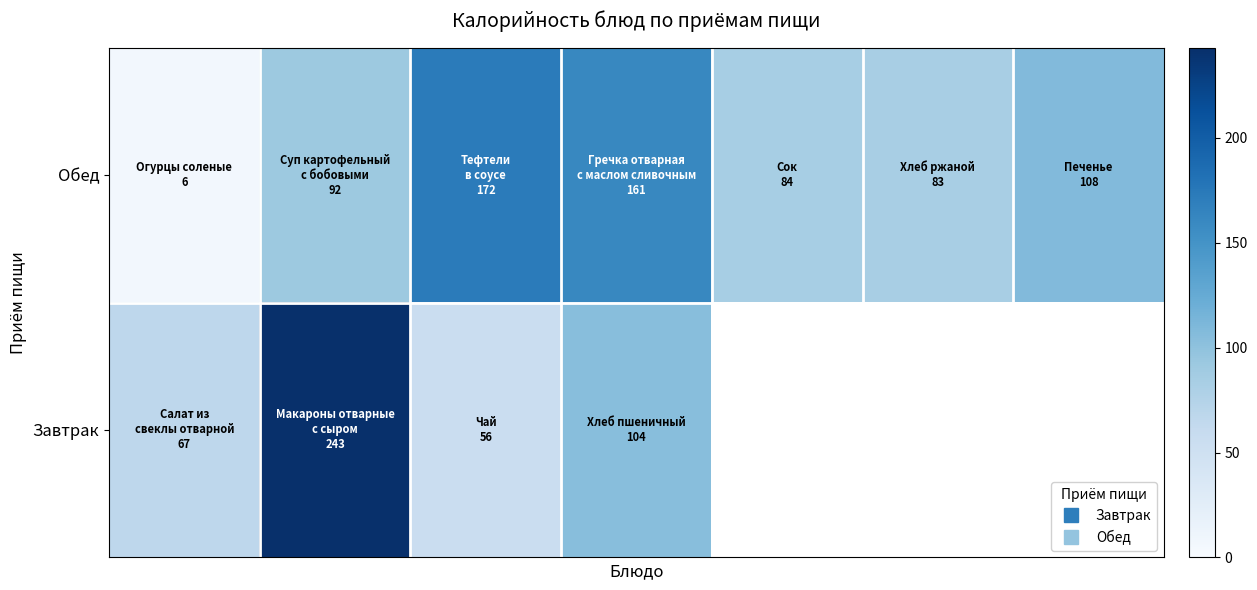

How many distinct data groups are displayed?

2